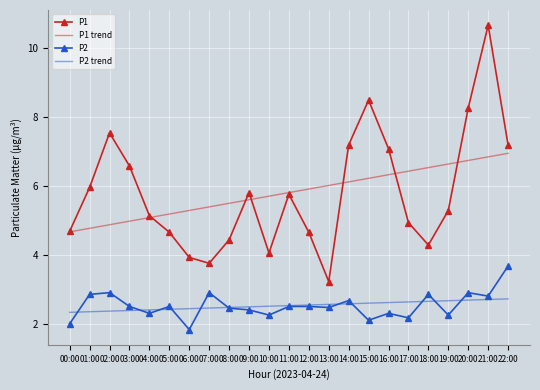

What is the difference between the maximum and minimum values in the P2 trend series?

0.4